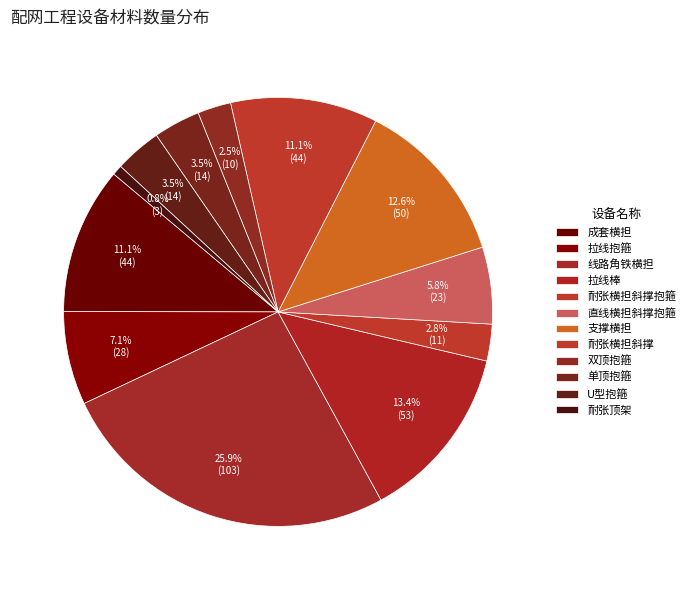

How many segments does this pie chart have?

12